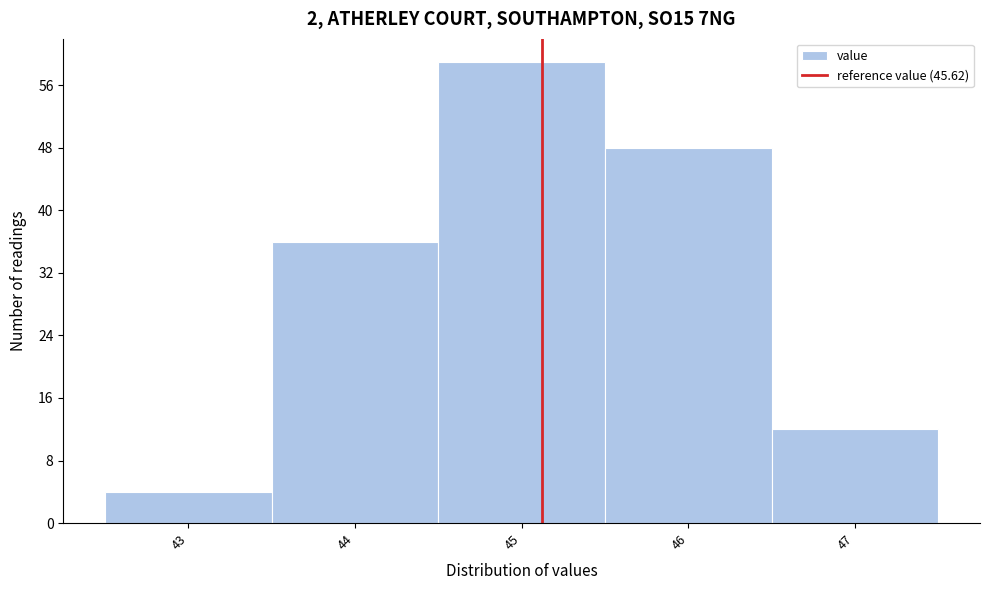

Reading left to right, transcribe all the data shown in this chart.

43=4	44=36	45=59	46=48	47=12